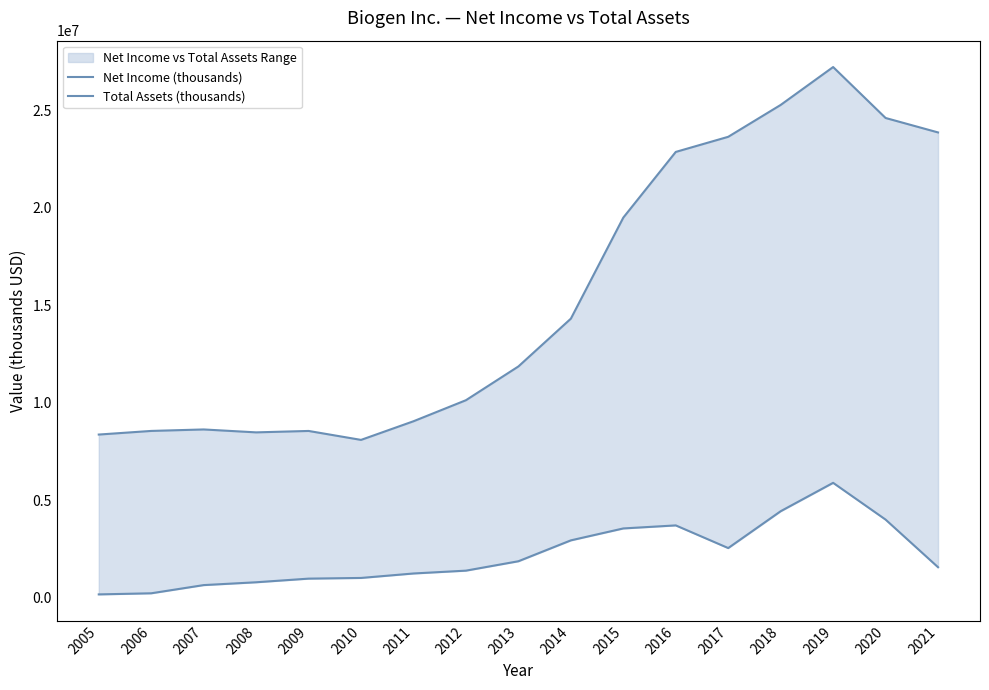

List the series in order of their overall mean, highest first.

Total Assets (thousands), Net Income (thousands)